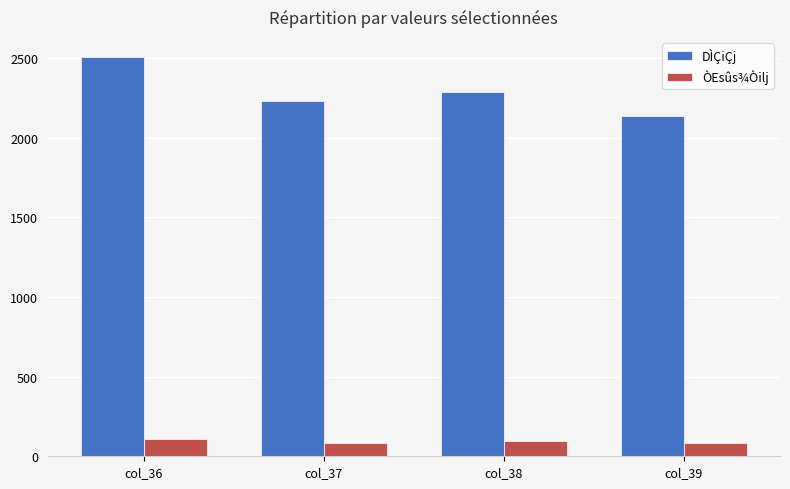

What is the spread (max minus min) of values at col_38?

2187